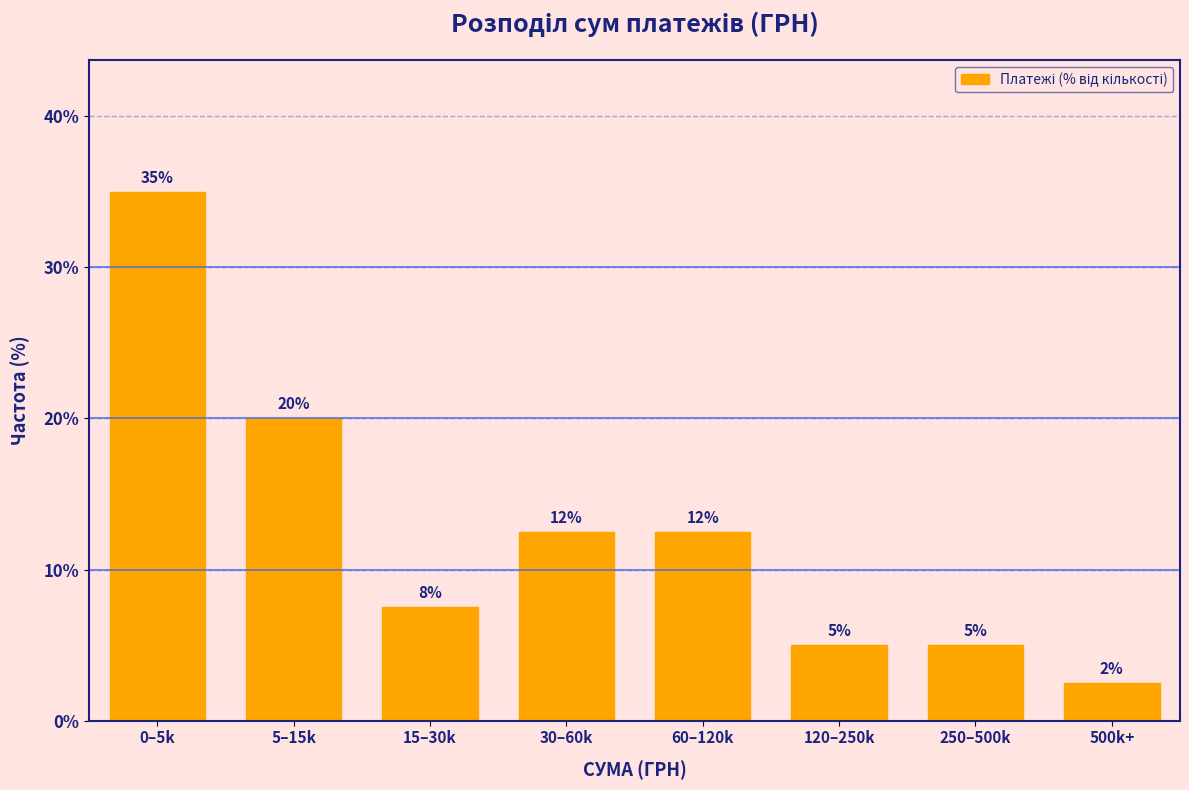

What is the greatest value displayed?

35.0